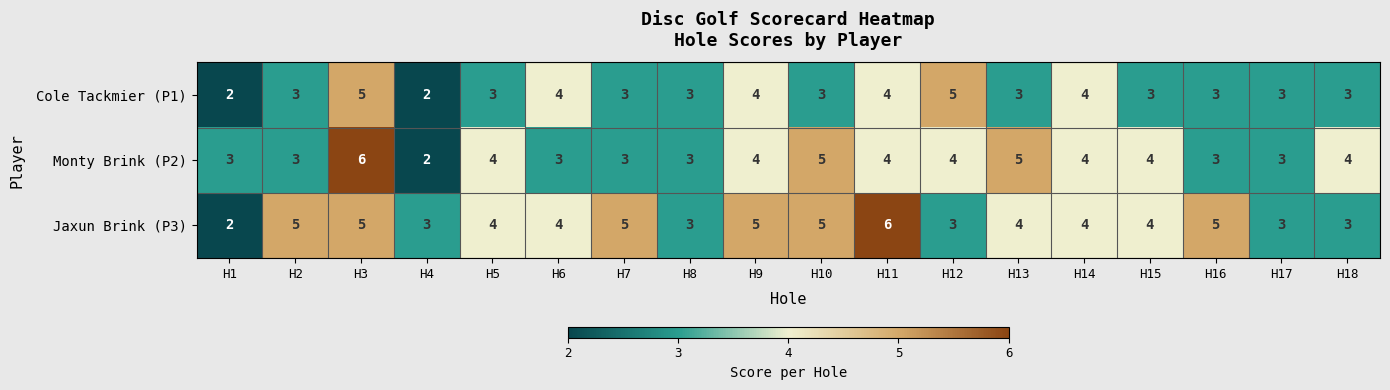

What is the difference between the maximum and minimum values in the Cole Tackmier (P1) series?

3